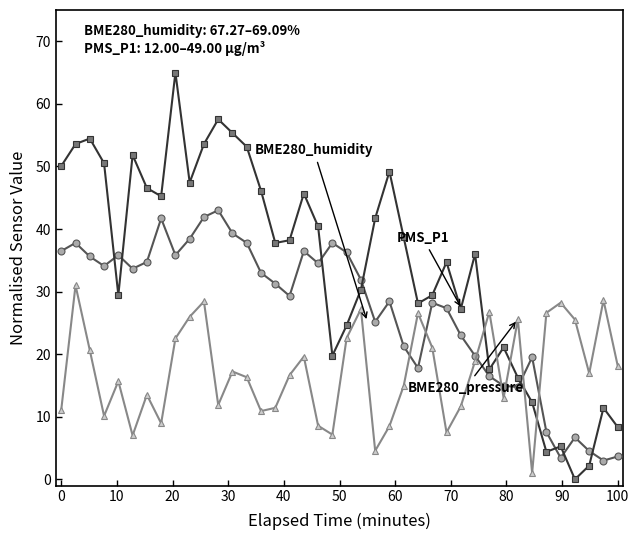

What is the greatest value displayed?

65.0